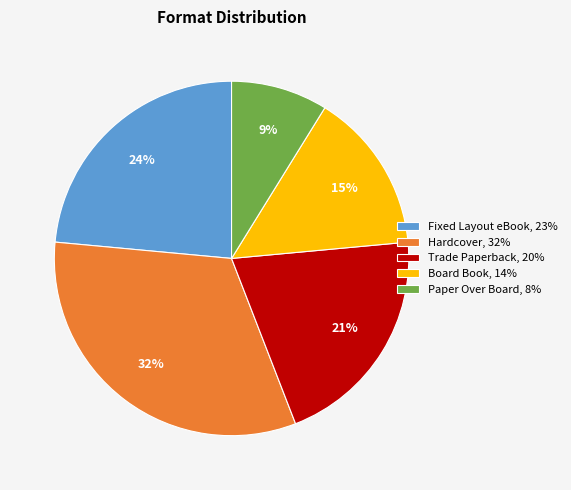

What is the largest slice in the pie chart?

Hardcover